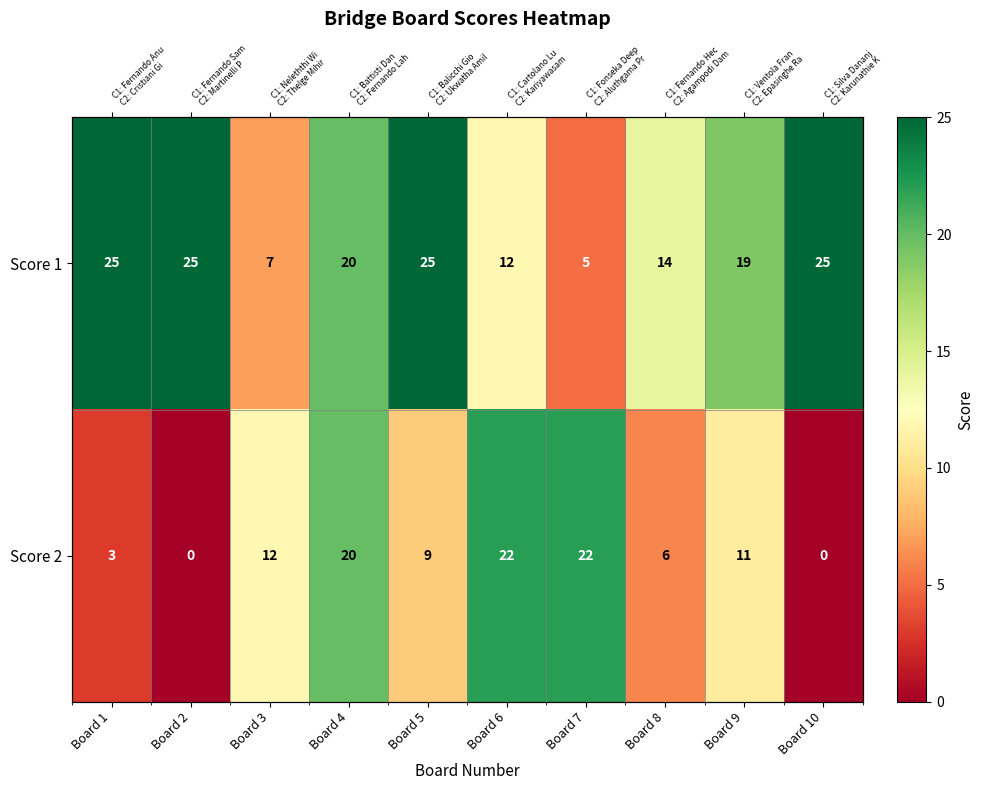

List the series in order of their overall mean, lowest first.

Score 2, Score 1